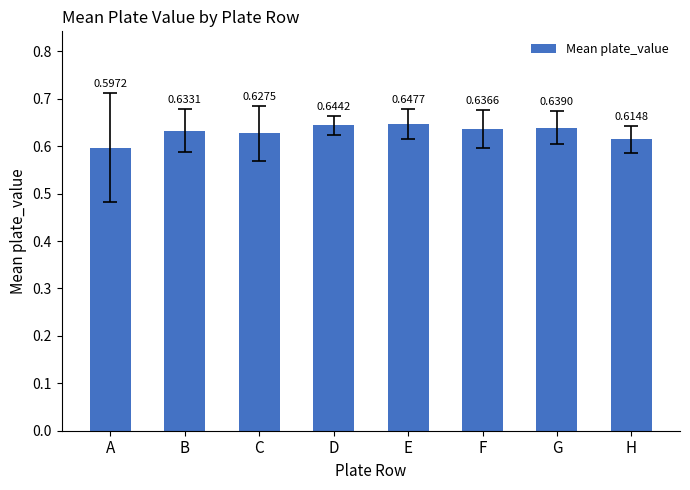

Are the bars horizontal?

No